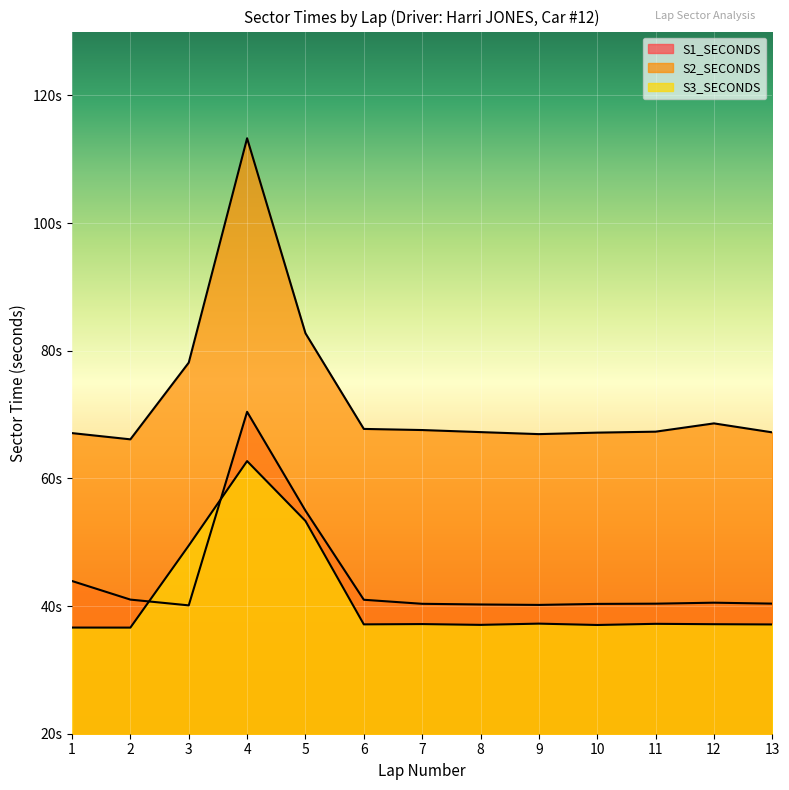

List the series in order of their peak value, highest first.

S2_SECONDS, S1_SECONDS, S3_SECONDS